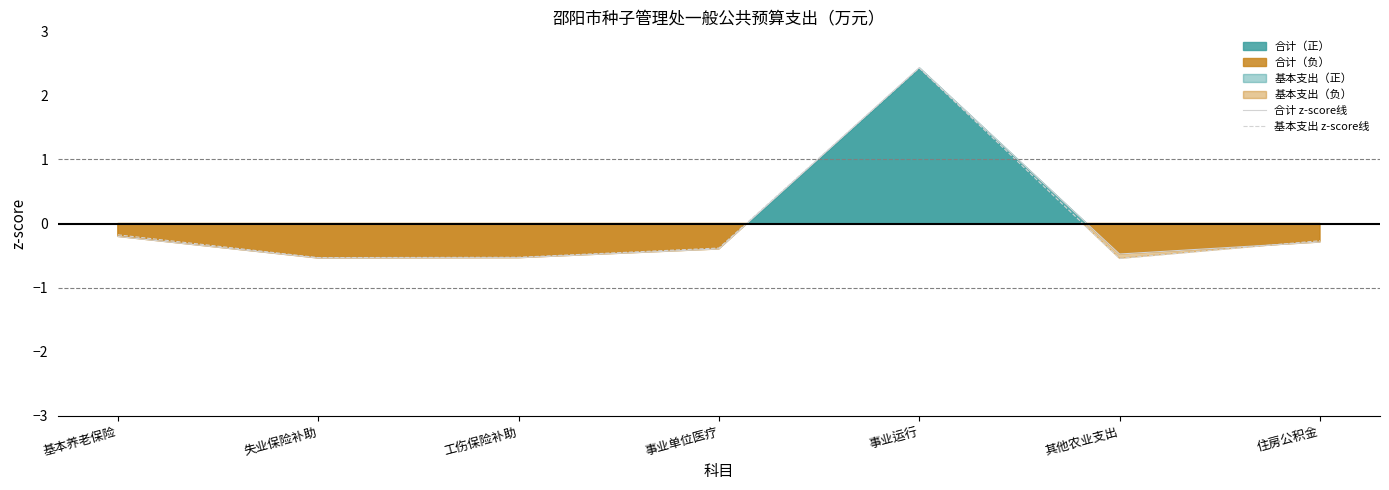

How many series are shown in this chart?

2